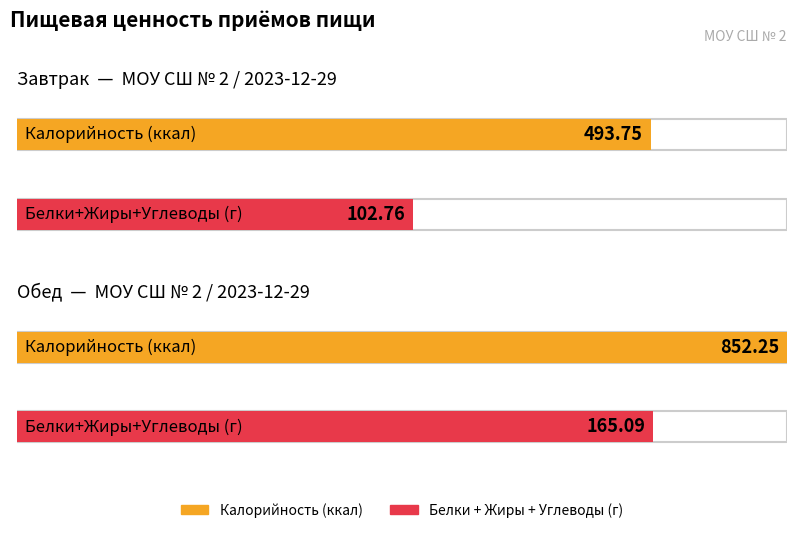

Which category has the highest value across all series?

Обед